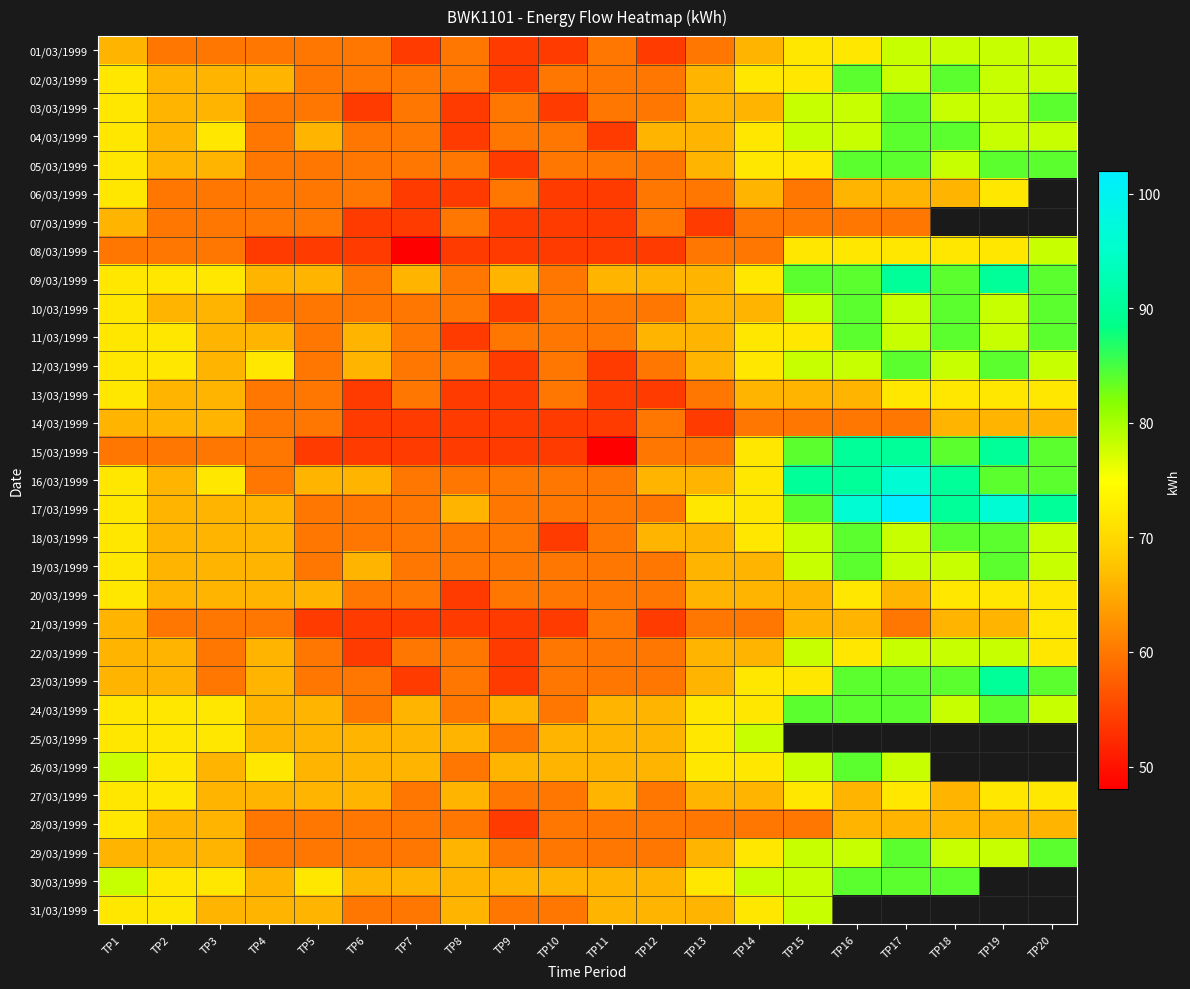

At how many categories does at least one series exceed 75?

8